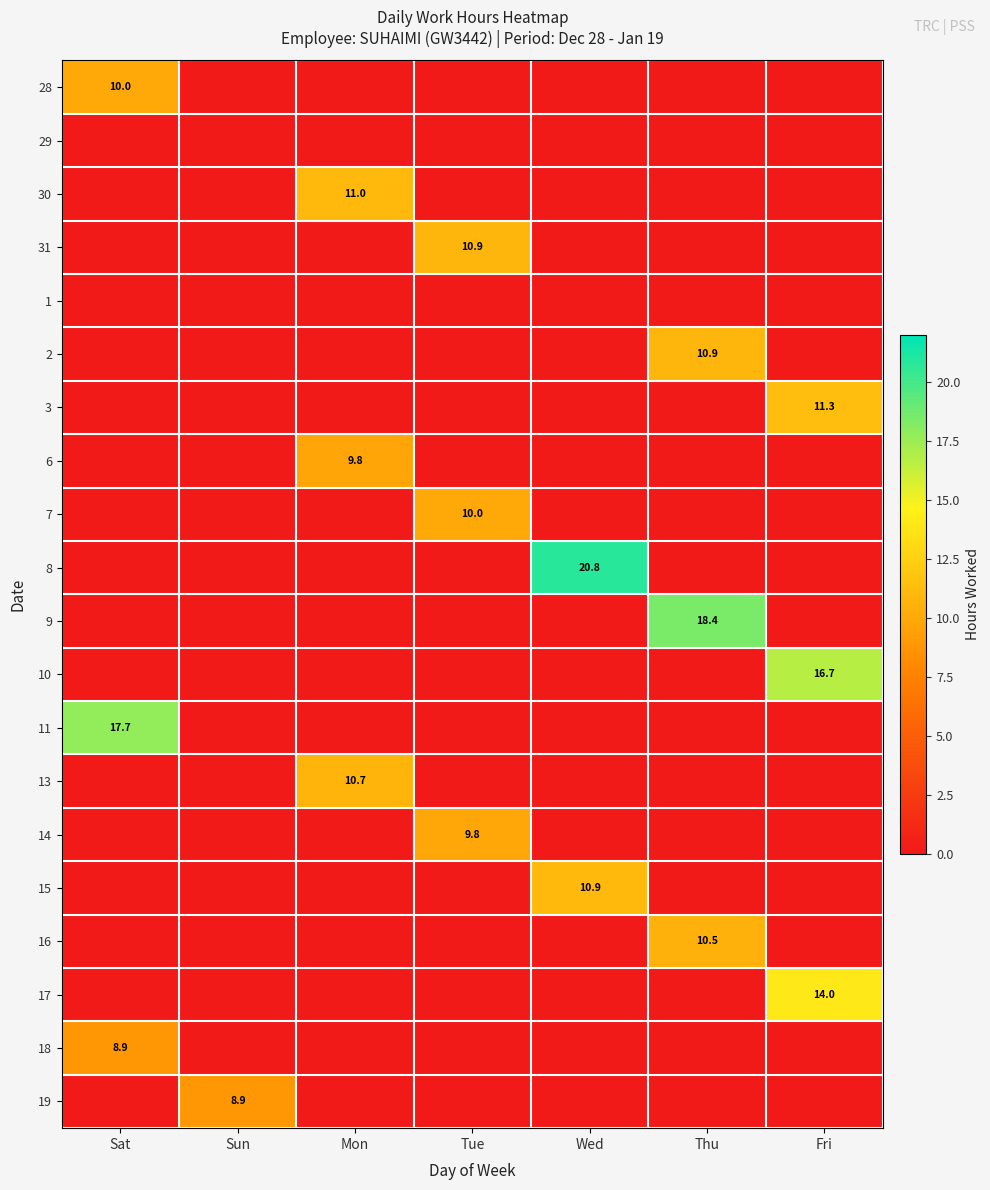

At which label does 30 reach its minimum?

Sat